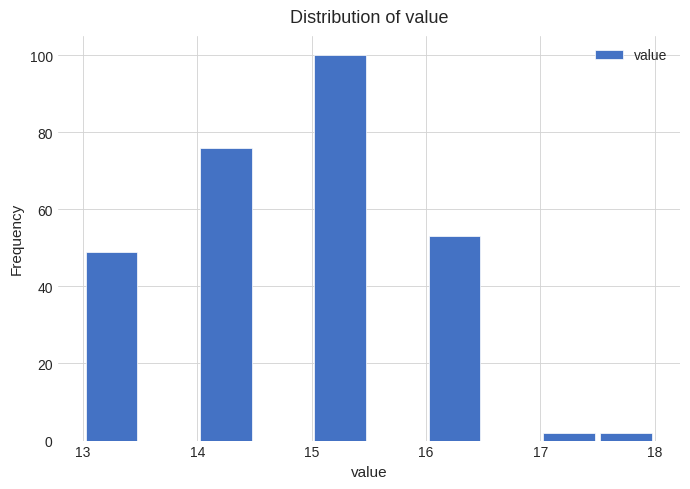

Reading left to right, list every bar in this chart as the range it spans on the x-axis followed by its height. The values are not printed on the chart, so give them approximately, as read against the axis.

13.0 to 13.5: 50
13.5 to 14.0: 0
14.0 to 14.5: 76
14.5 to 15.0: 0
15.0 to 15.5: 100
15.5 to 16.0: 0
16.0 to 16.5: 54
16.5 to 17.0: 0
17.0 to 17.5: 2
17.5 to 18.0: 2